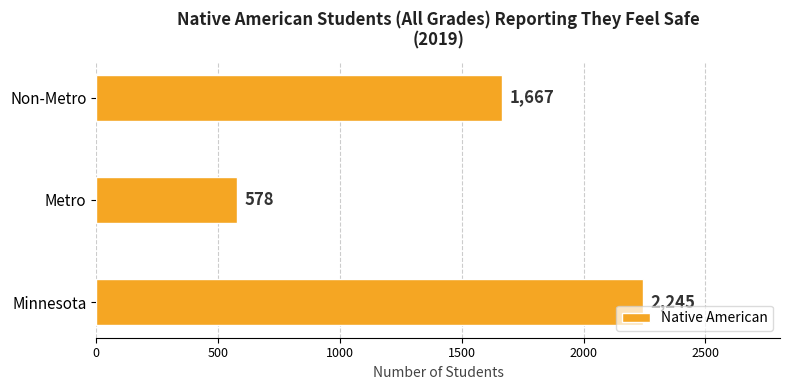

List the labels in order of value, smallest first.

Metro, Non-Metro, Minnesota